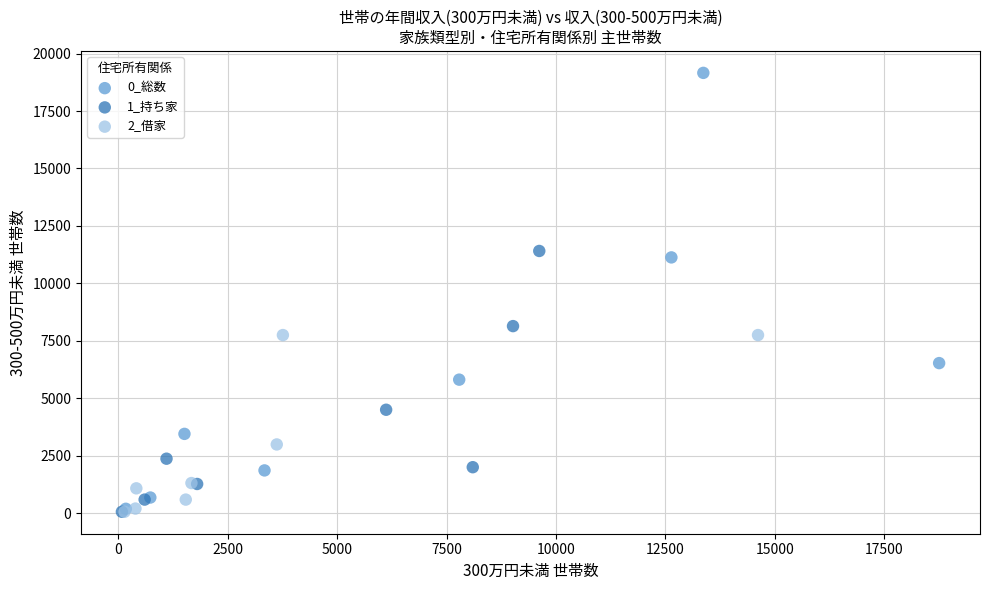

Which series contains the highest Y value?

0_総数